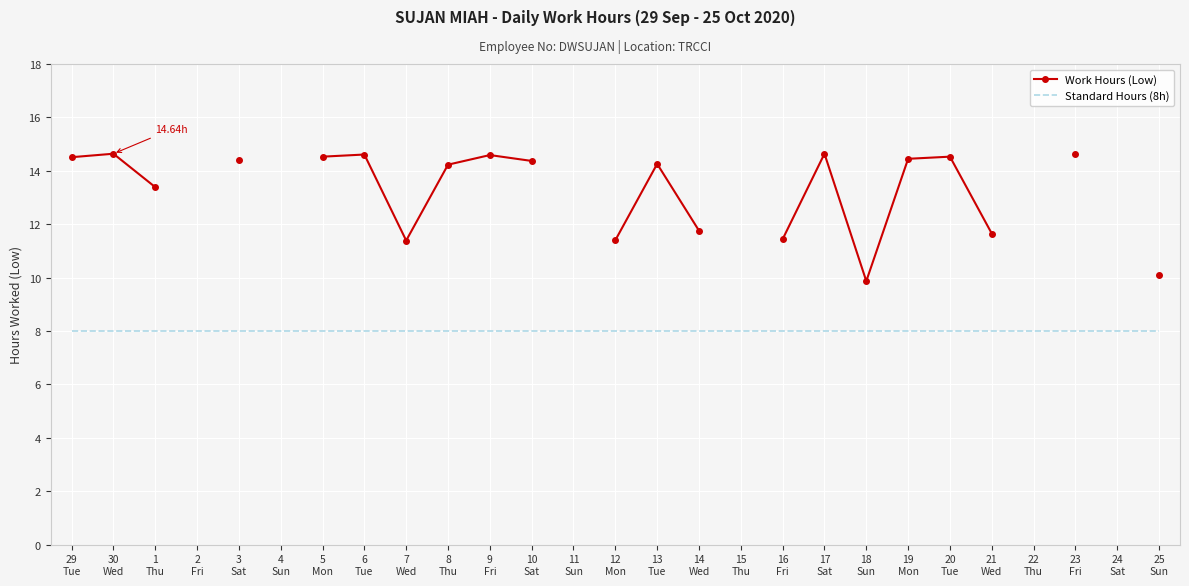

At which category is the sum across all series the highest?

30
Wed